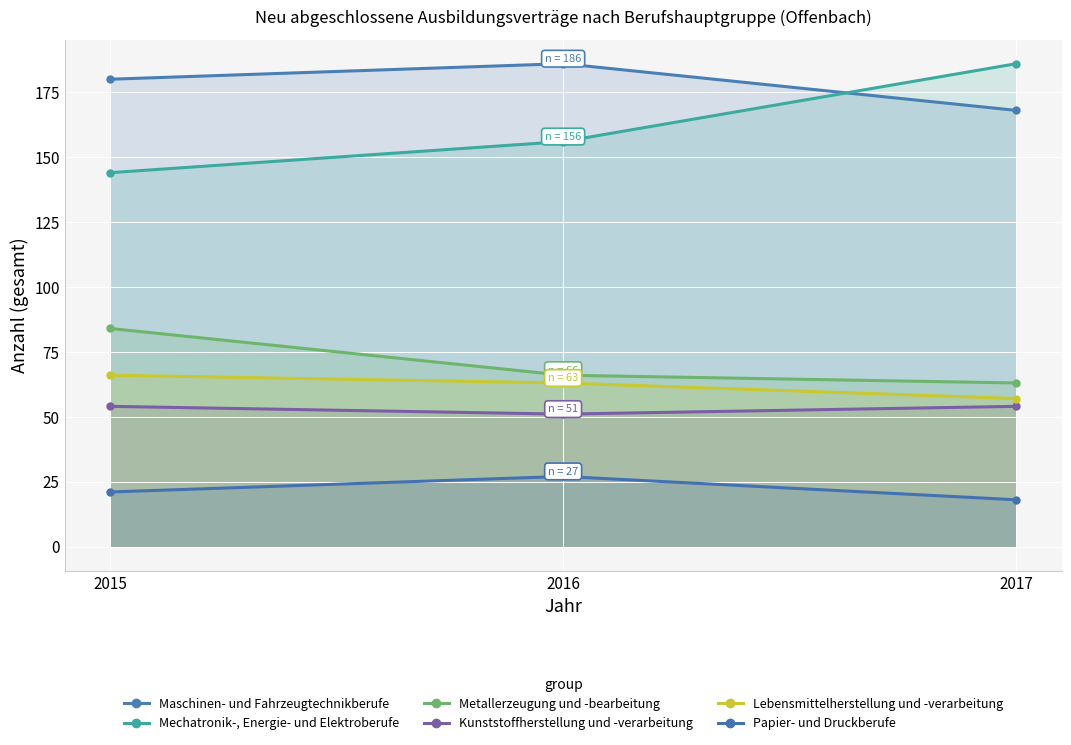

What is the sum of the Lebensmittelherstellung und -verarbeitung values at 2017 and 2016?

120